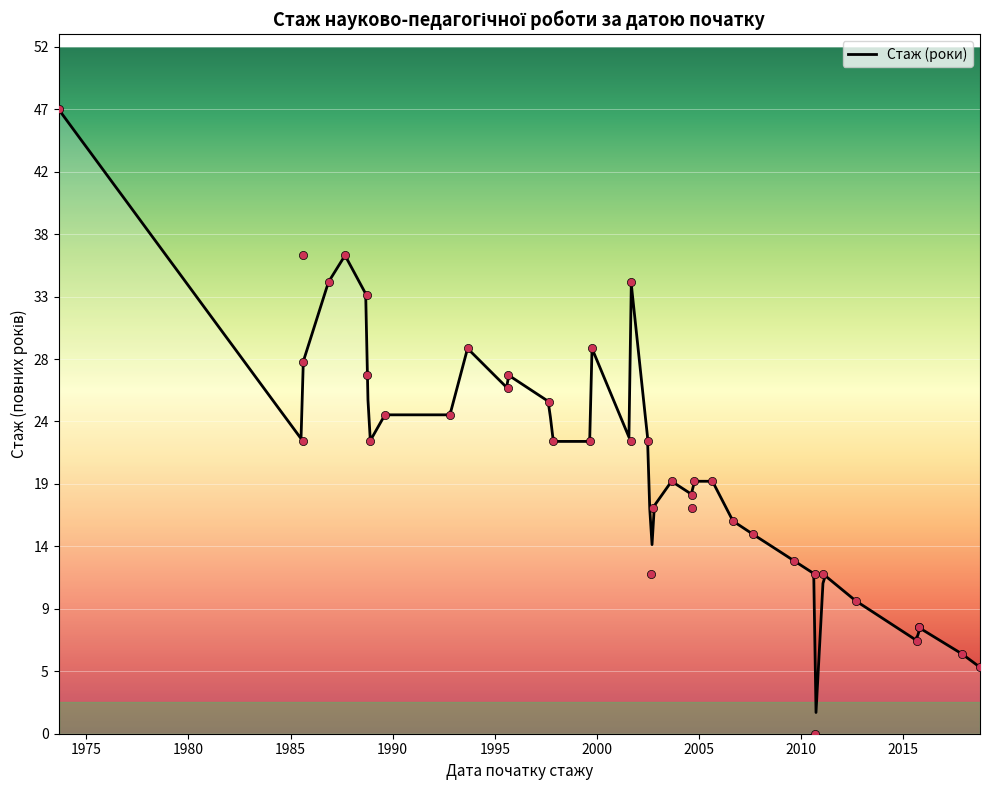

Approximately how many times larger is the value at 2002-09-25 compared to 2012-09-01?

1.7